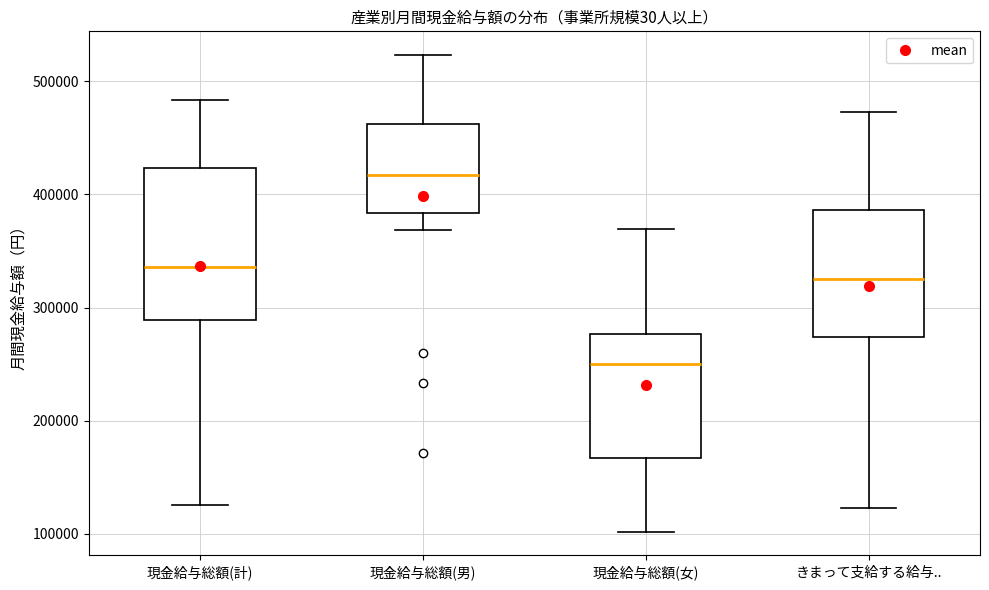

Which box's median line is the lowest?

現金給与総額(女)